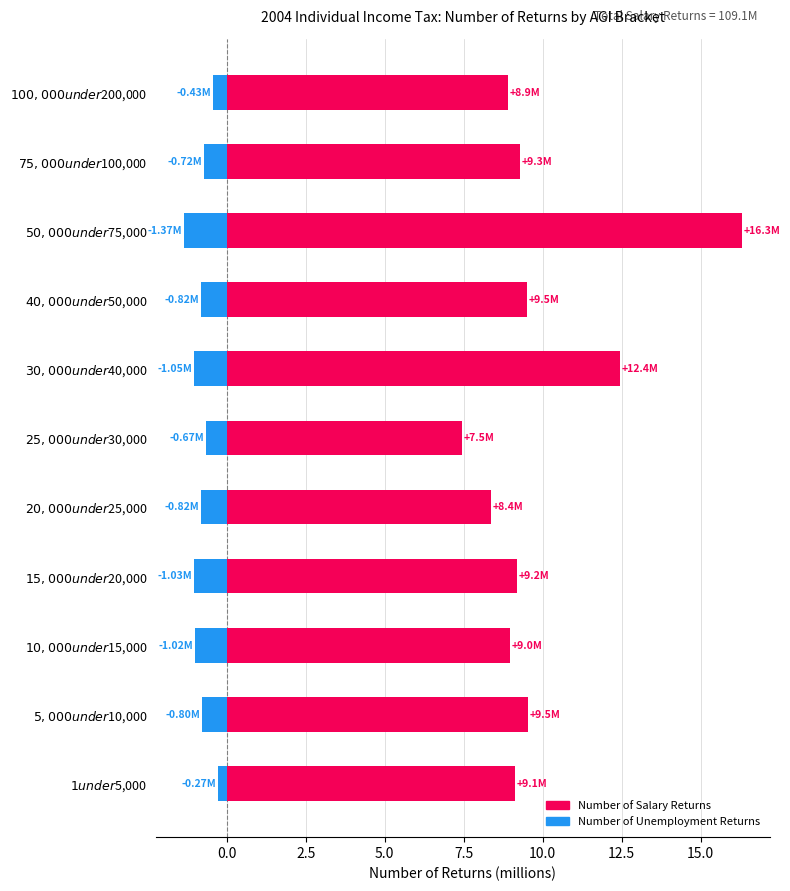

How many data points does each series have?

11